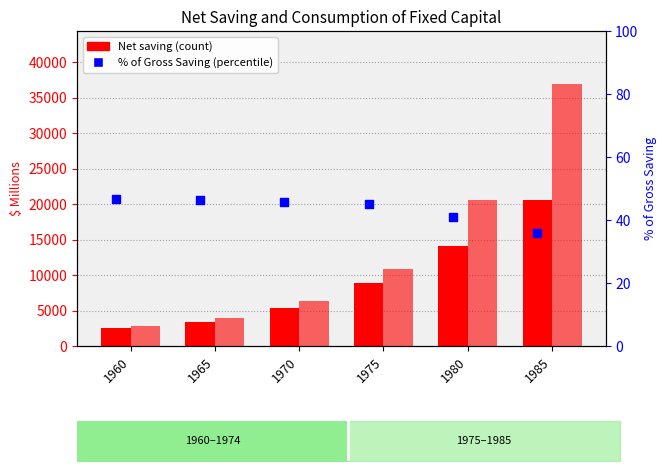

At which category is the sum across all series the highest?

1985